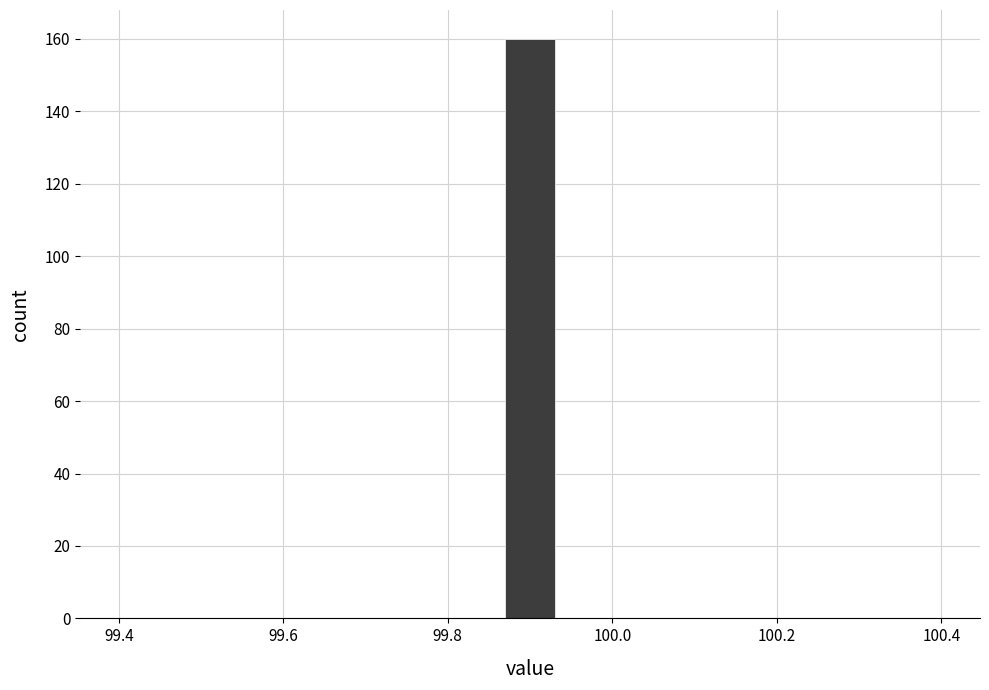

Around what value on the x-axis is the tallest bar? Give the approximate position of its centre, as read against the axis.

99.90